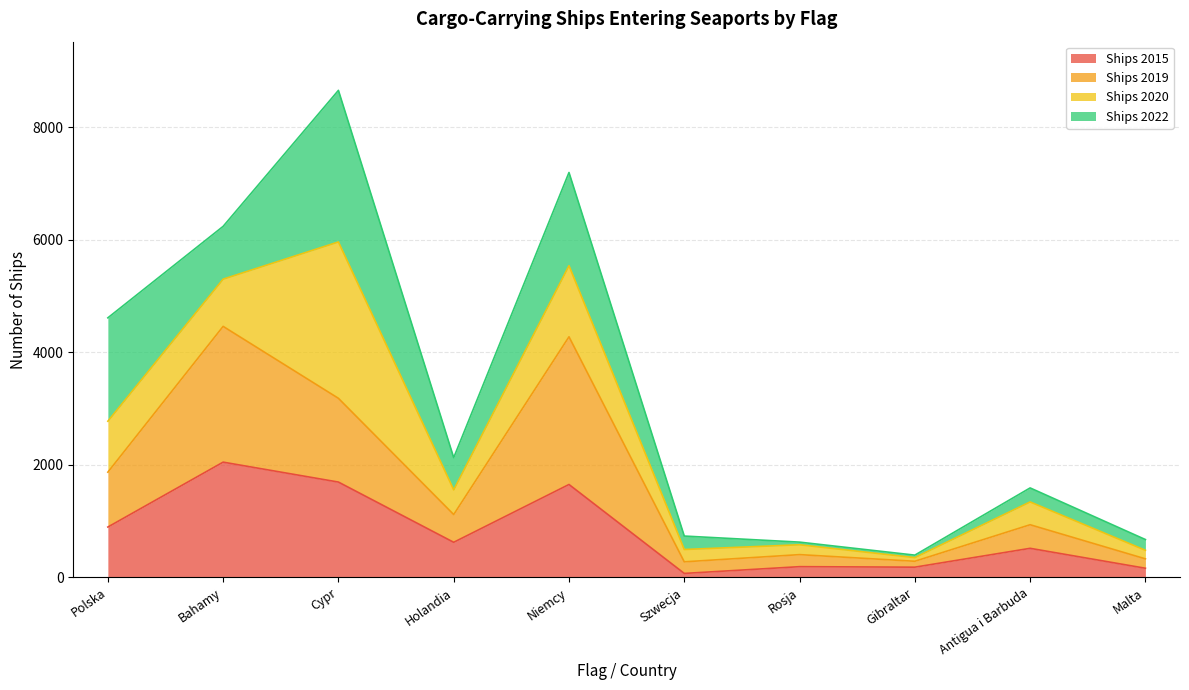

The value of Ships 2019 at Malta is 330. True or false?

True